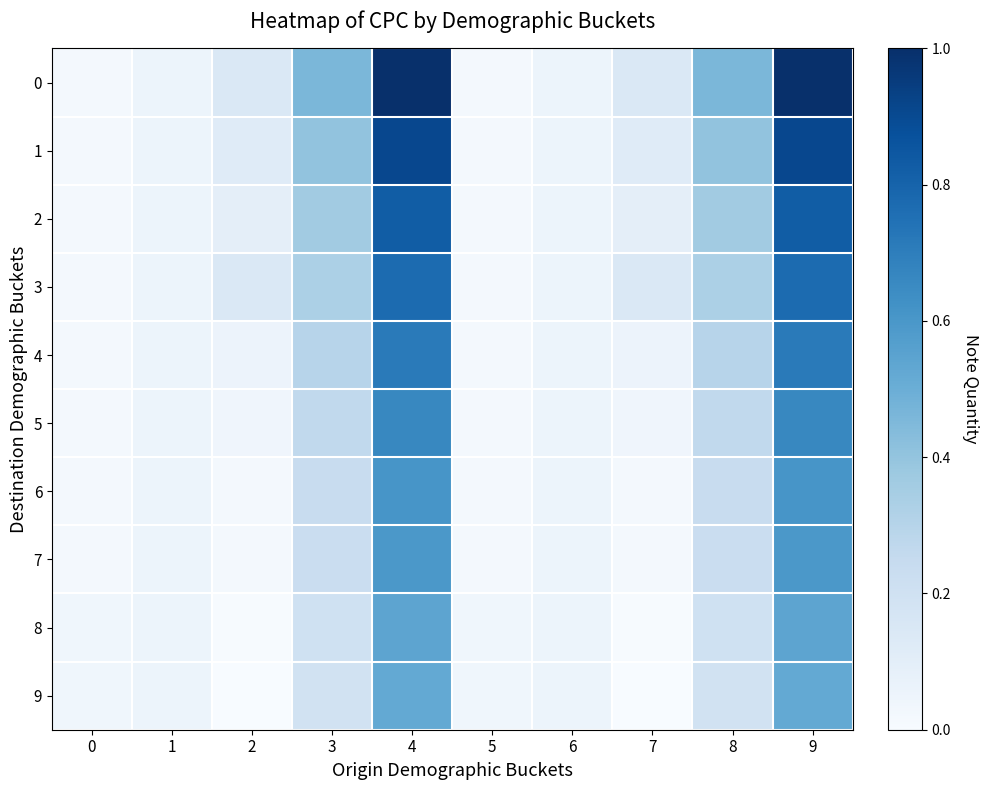

What is the total value across all series at 8?

63.8